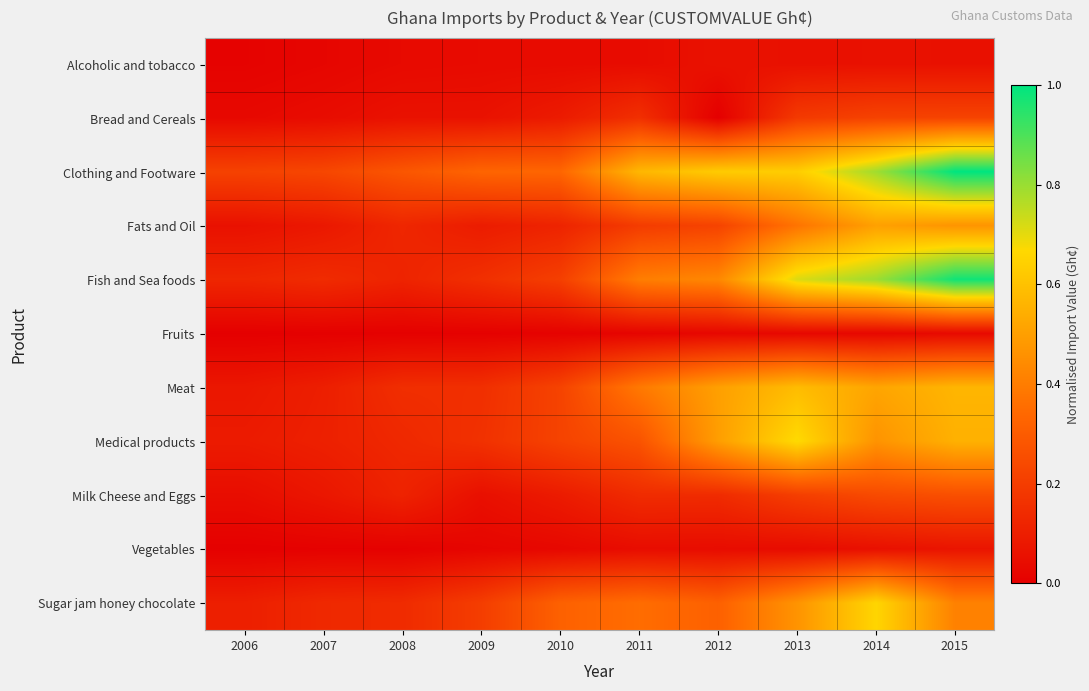

Between 2014 and 2008, which is larger?

2014